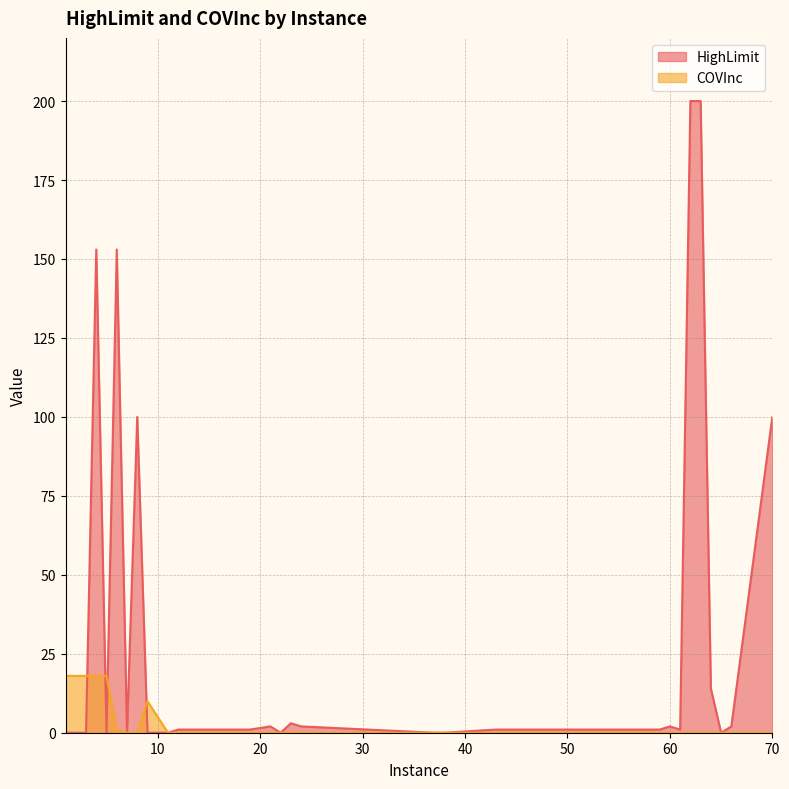

Which series has the largest total across all categories?

HighLimit